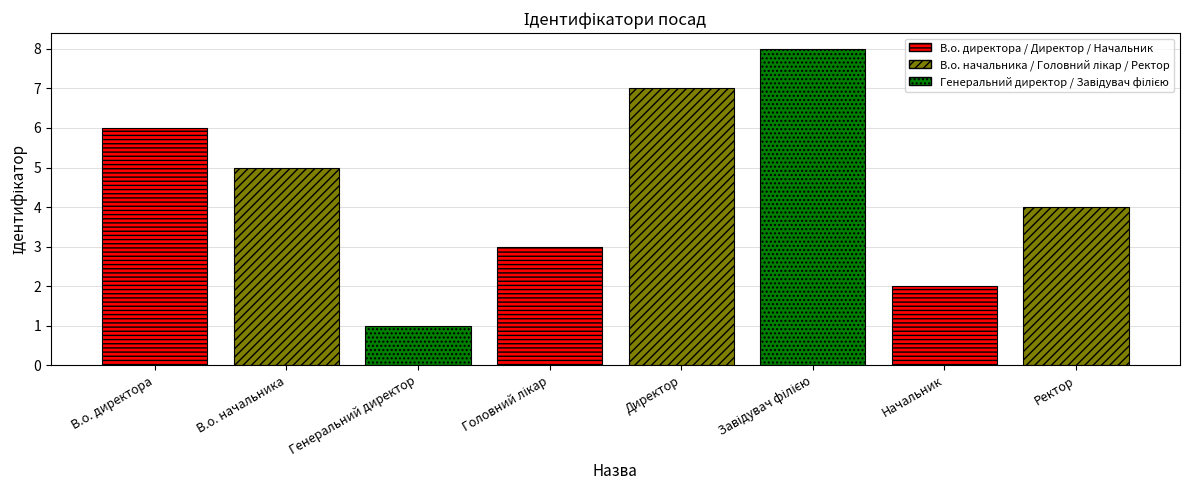

True or false: the data shows 0 at Генеральний директор.

False